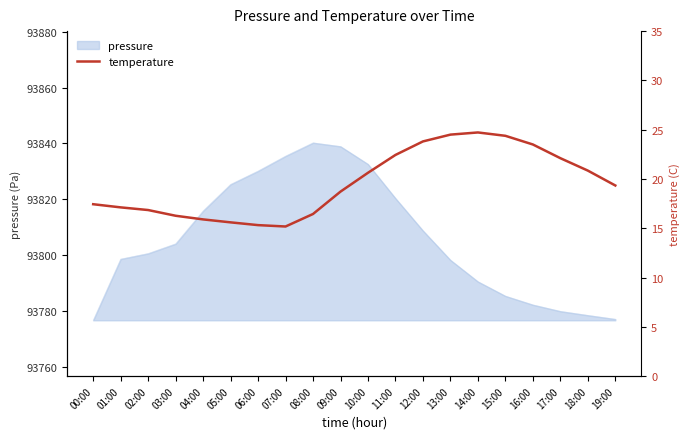

What is the label of the 12th point from the left?

11:00